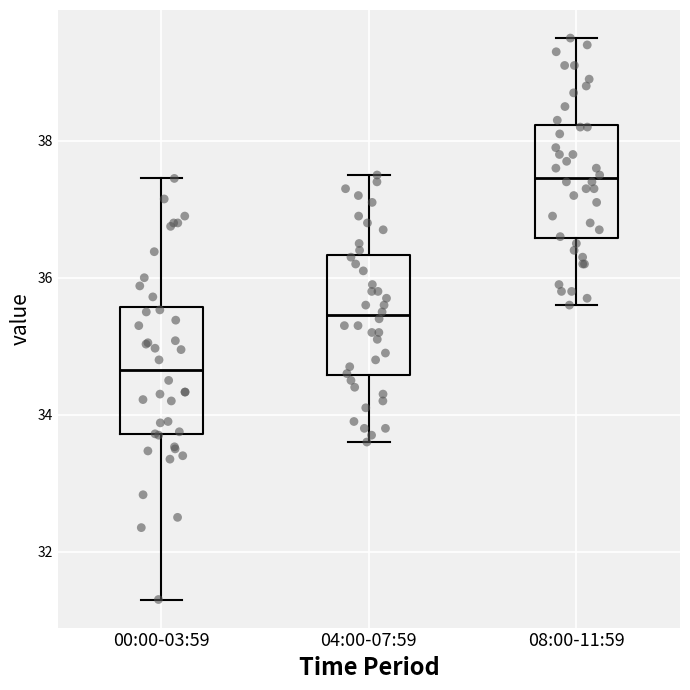

Where does the upper whisker of the box for 04:00-07:59 end on the y-axis? The values are not printed on the chart, so give them approximately, as read against the axis.

37.6